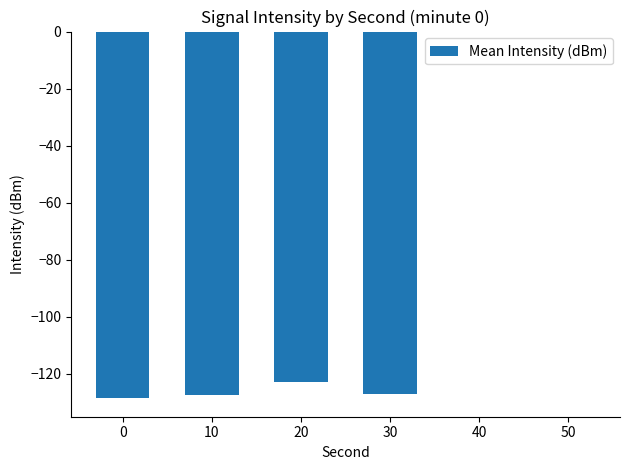

The chart shows a value of -127.4 at 10. True or false?

True